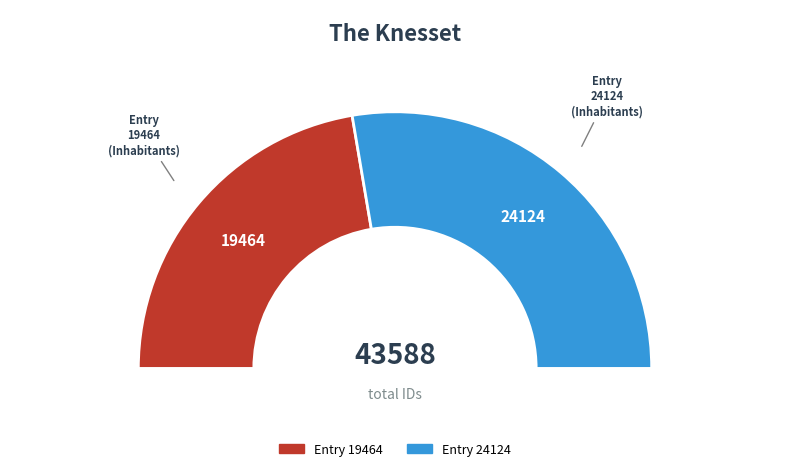

Combined, what portion of the pie is Inhabitants (id: 24124) and Inhabitants (id: 19464)?

100.0%